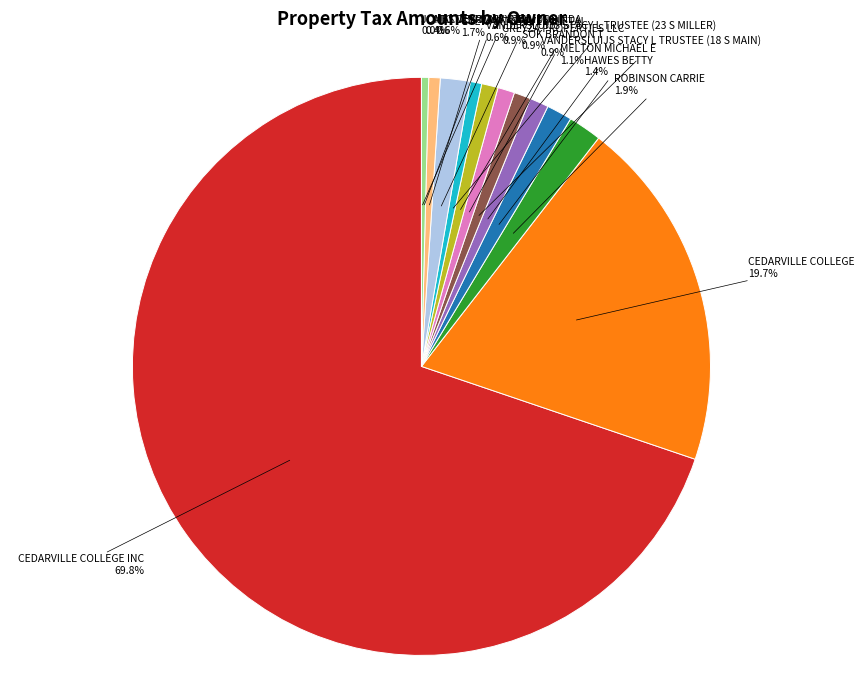

What portion of the pie excludes HAWES BETTY?

98.6%